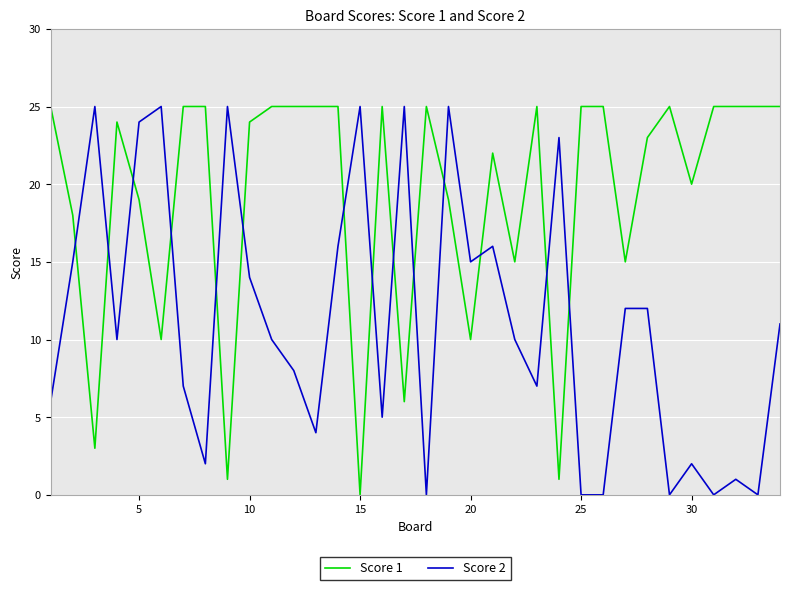

What is the greatest value displayed?

25